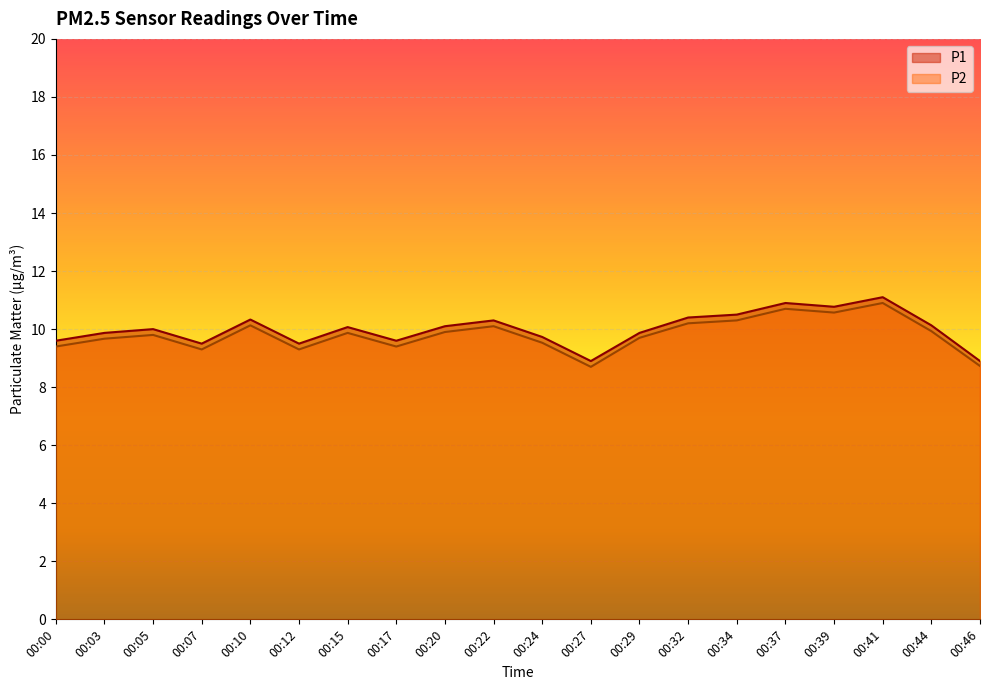

What is the value of the P1 point at the 4th from the left?

9.5